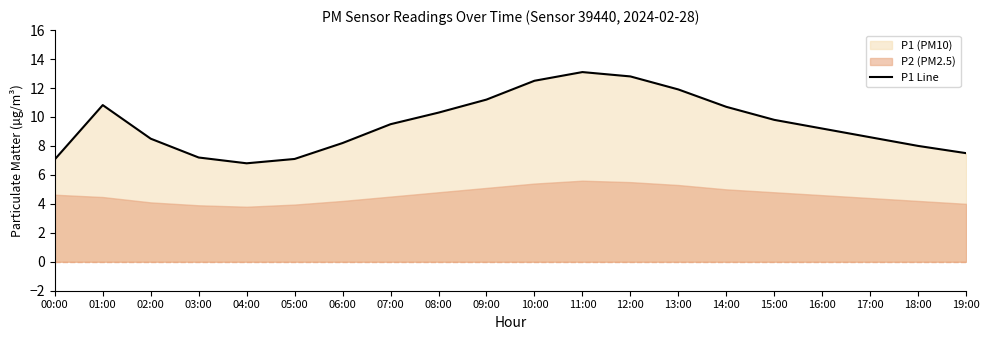

What position from the right is 18:00?

2